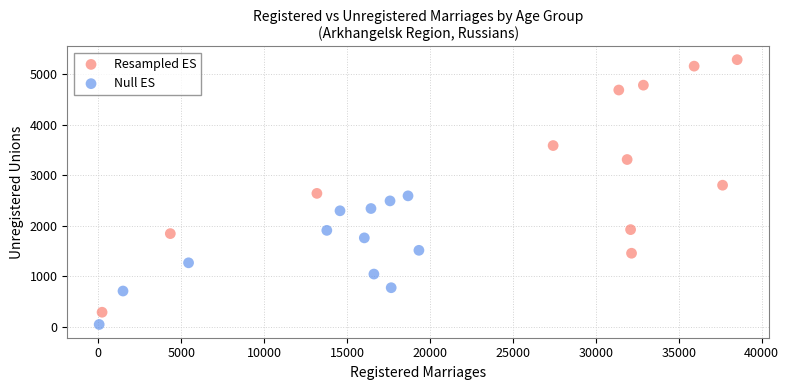

Which series contains the lowest Y value?

Null ES